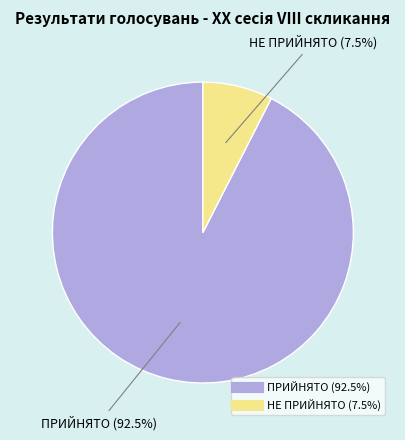

To the nearest percent, what is the combined percentage of ПРИЙНЯТО and НЕ ПРИЙНЯТО?

100%